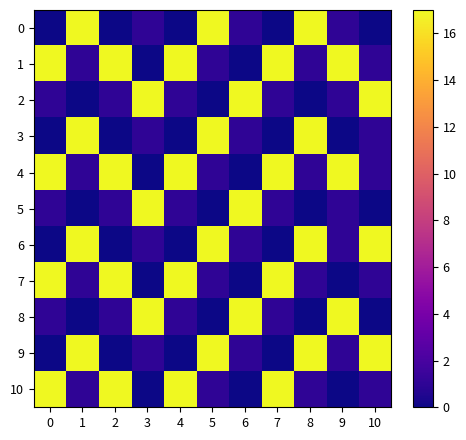

Which has a higher value, 9 or 0?

9